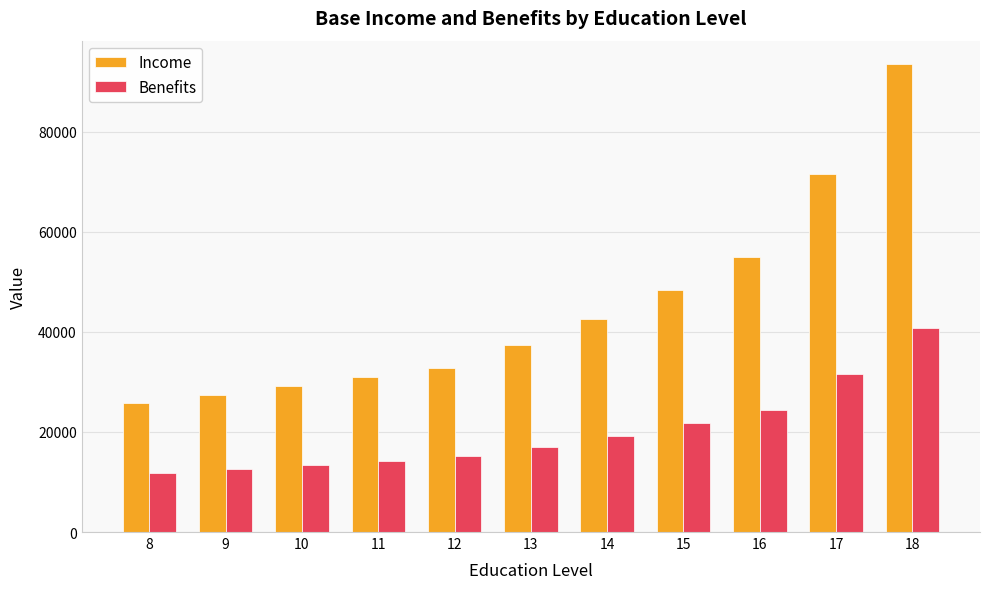

List the series in order of their overall mean, lowest first.

Benefits, Income